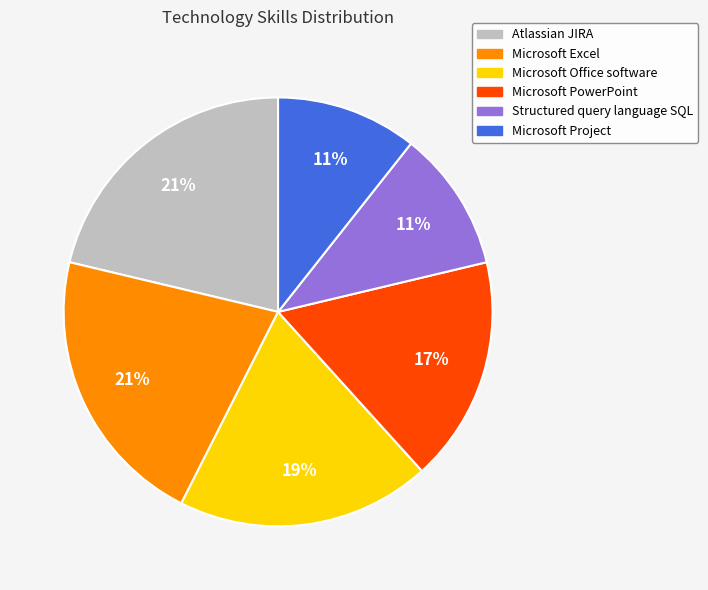

How many slices are in this pie chart?

6